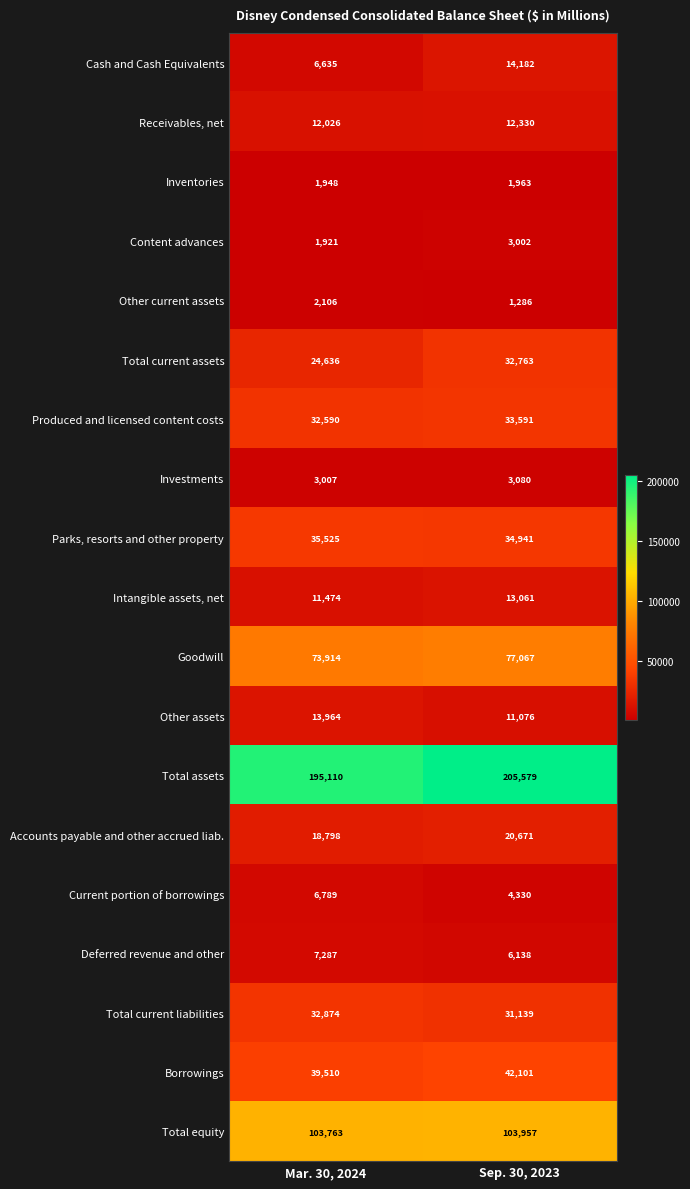

The Total assets series shows 92842 at Mar. 30, 2024. True or false?

False